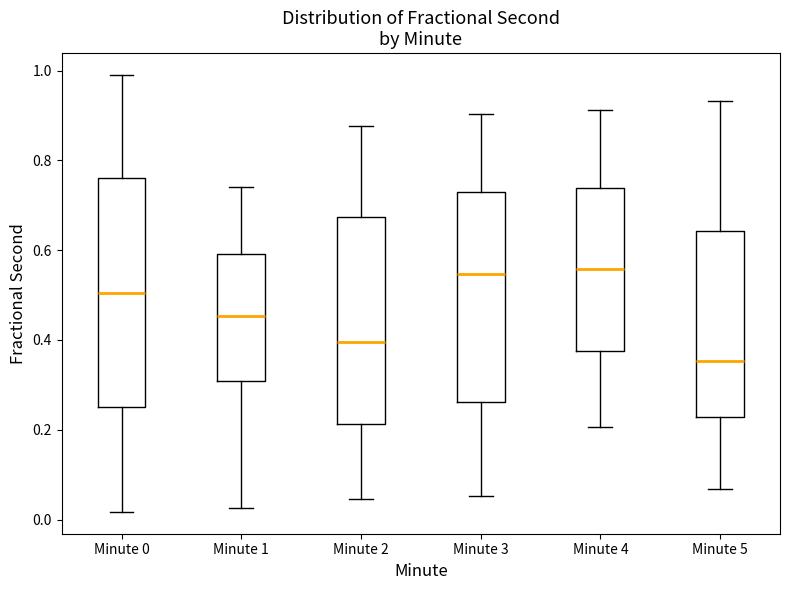

Reading left to right, read every box against the y-axis: the position of its median line, the range the box covers, and the ends of its whiskers. The values are not printed on the chart, so give them approximately, as read against the axis.

Minute 0: median 0.50, box 0.26 to 0.76, whiskers 0.02 to 1.00
Minute 1: median 0.46, box 0.30 to 0.60, whiskers 0.02 to 0.74
Minute 2: median 0.40, box 0.22 to 0.68, whiskers 0.04 to 0.88
Minute 3: median 0.54, box 0.26 to 0.72, whiskers 0.06 to 0.90
Minute 4: median 0.56, box 0.38 to 0.74, whiskers 0.20 to 0.92
Minute 5: median 0.36, box 0.22 to 0.64, whiskers 0.06 to 0.94